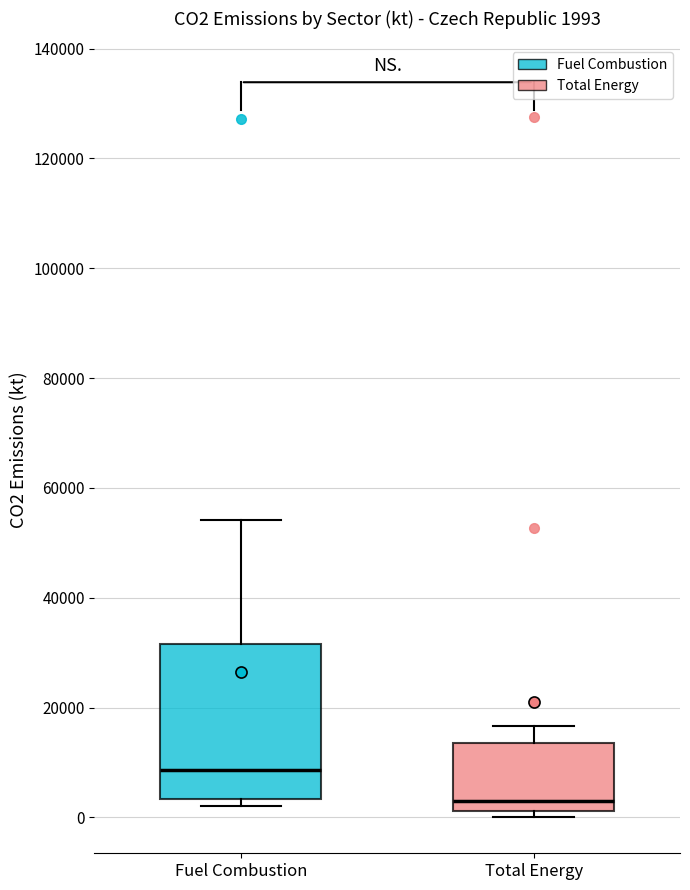

Which box is the tallest, from its lower edge to its upper edge?

Fuel Combustion